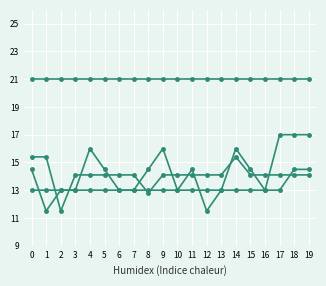

How many distinct data groups are displayed?

4